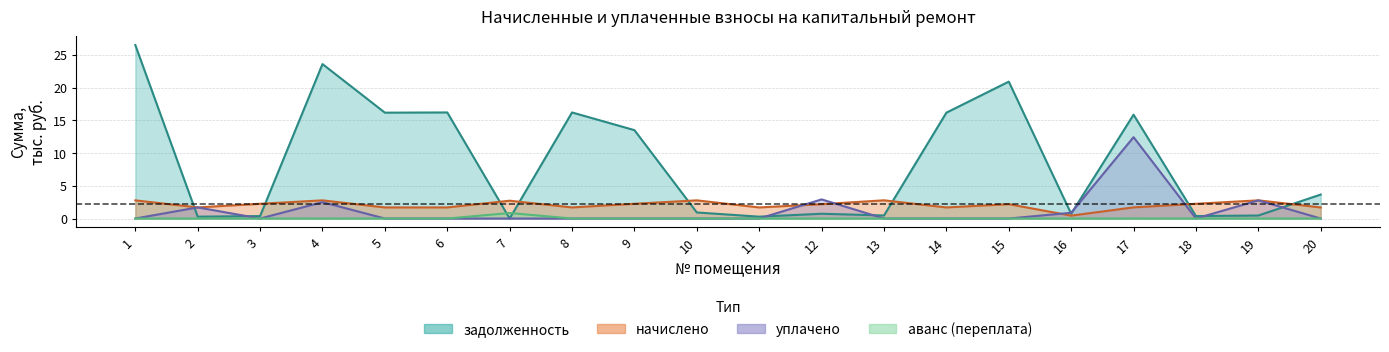

At which category is the sum across all series the highest?

17